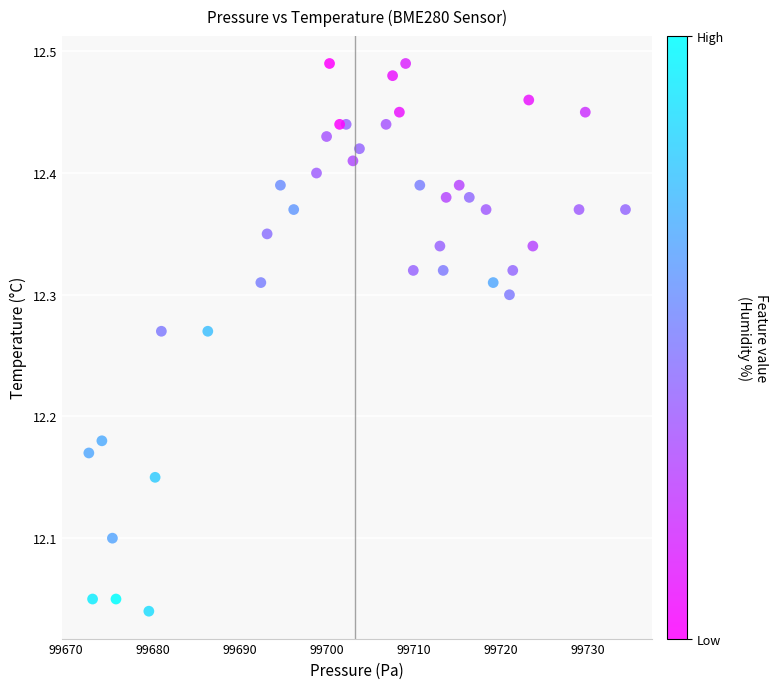

What is the range of X values (max minus min)?

61.7